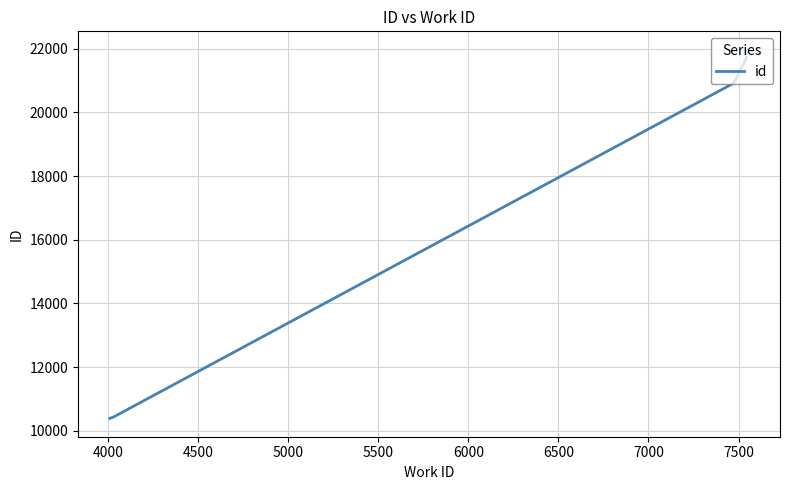

What is the value of the 1st point from the left?

10396